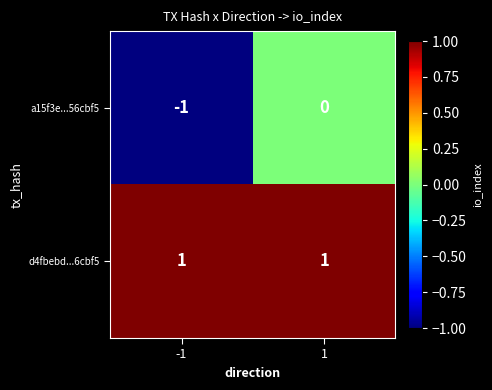

List the series in order of their peak value, highest first.

d4fbebd...6cbf5, a15f3e...56cbf5